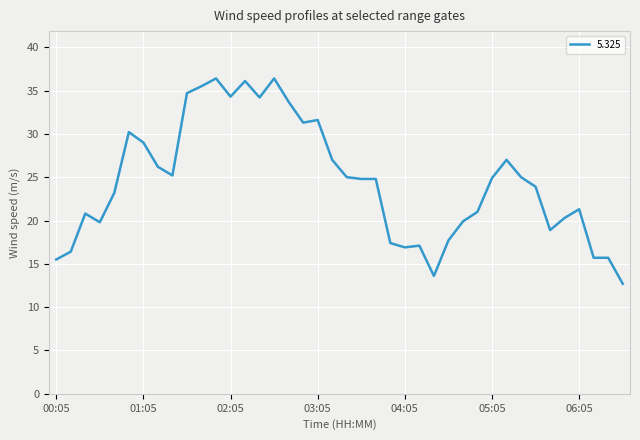

What is the difference between the maximum and minimum values?

23.7